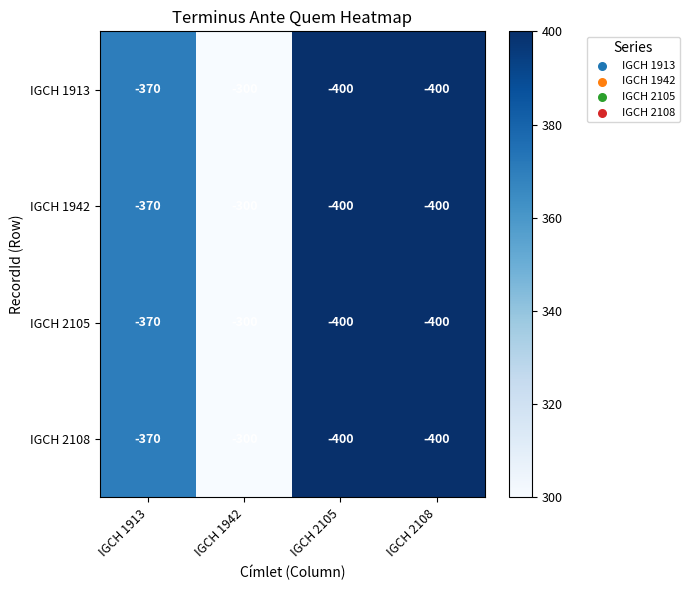

Count the number of data series in this chart.

4